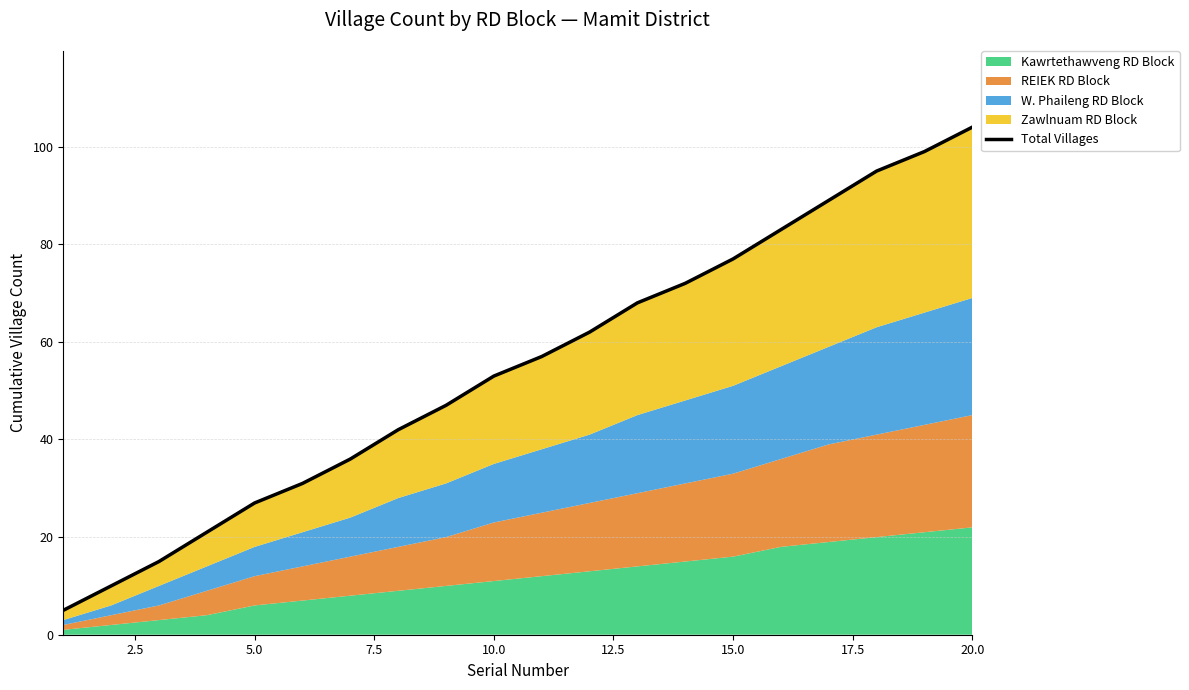

Reading left to right, transcribe all the data shown in this chart.

5	10	15	21	27	31	36	42	47	53	57	62	68	72	77	83	89	95	99	104